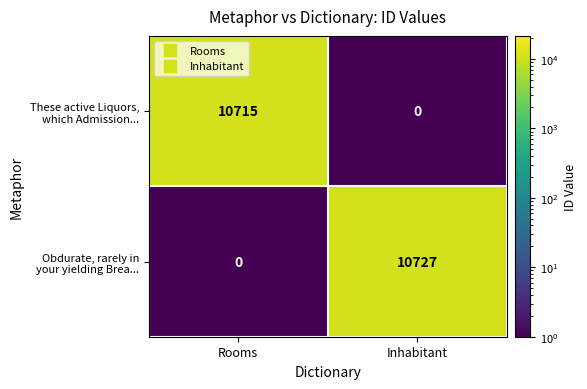

What is the maximum value shown in the chart?

10727